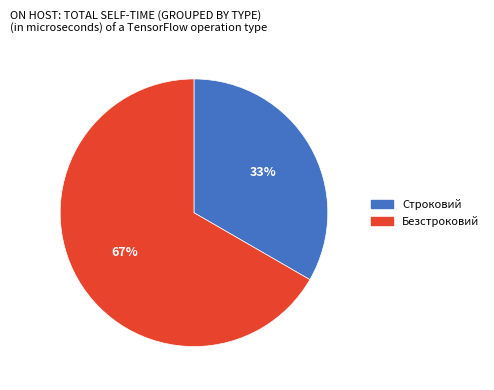

Count the number of slices in the pie.

2